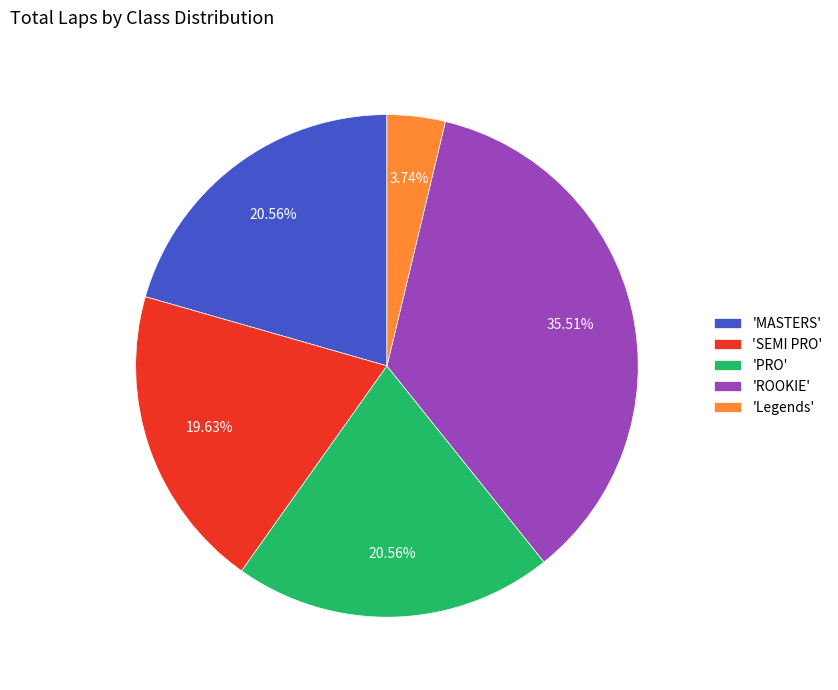

To the nearest percent, what is the difference between the largest and smallest slice percentages?

32%